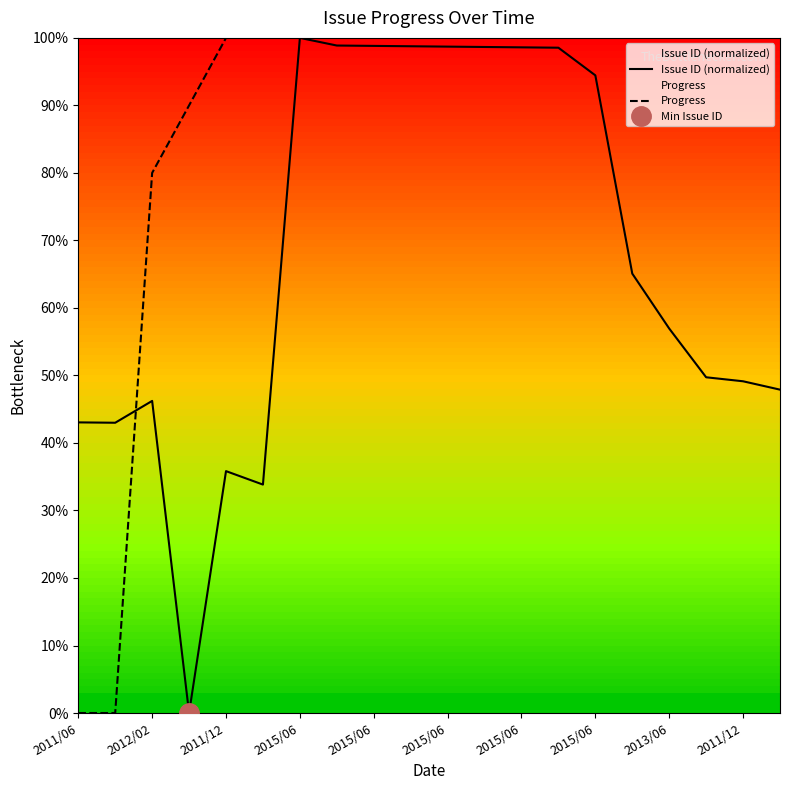

Which series has the largest total across all categories?

Progress